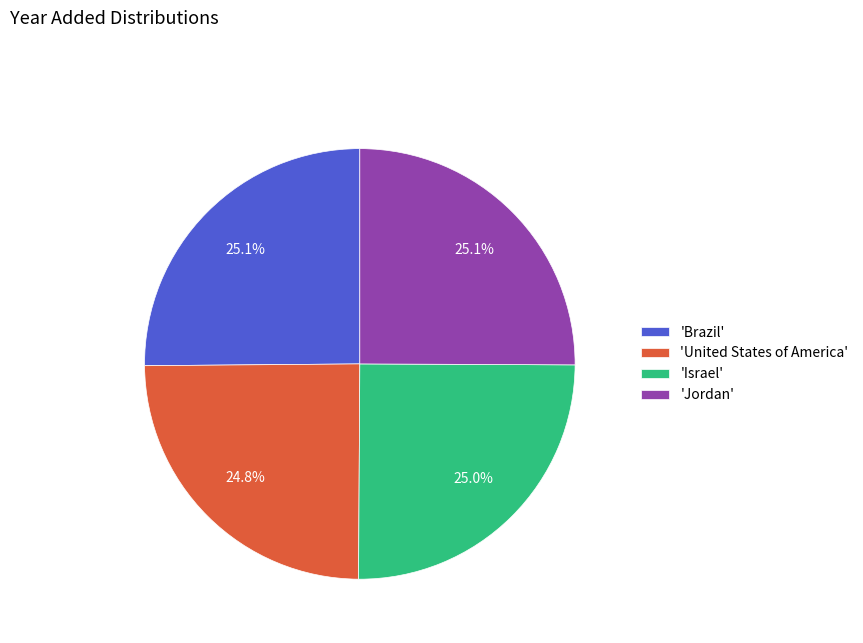

What portion of the pie excludes 'Israel'?

75.0%